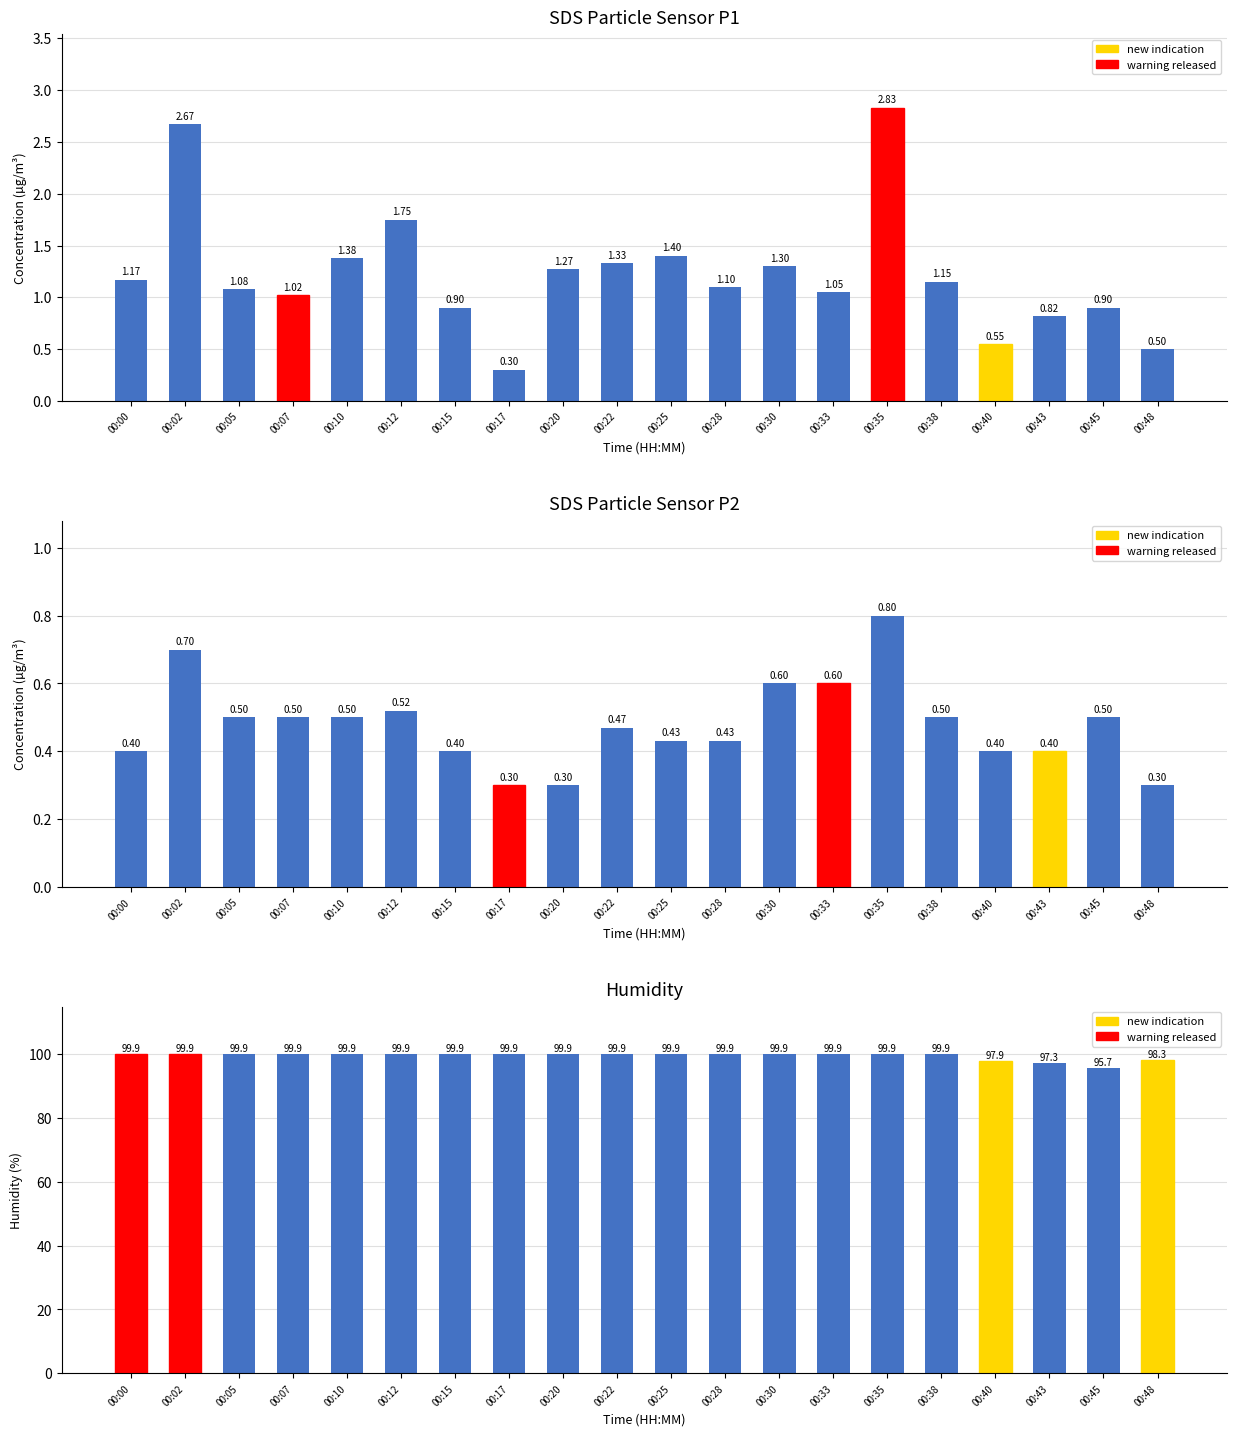

Between 00:00 and 00:25, which is larger?

00:25